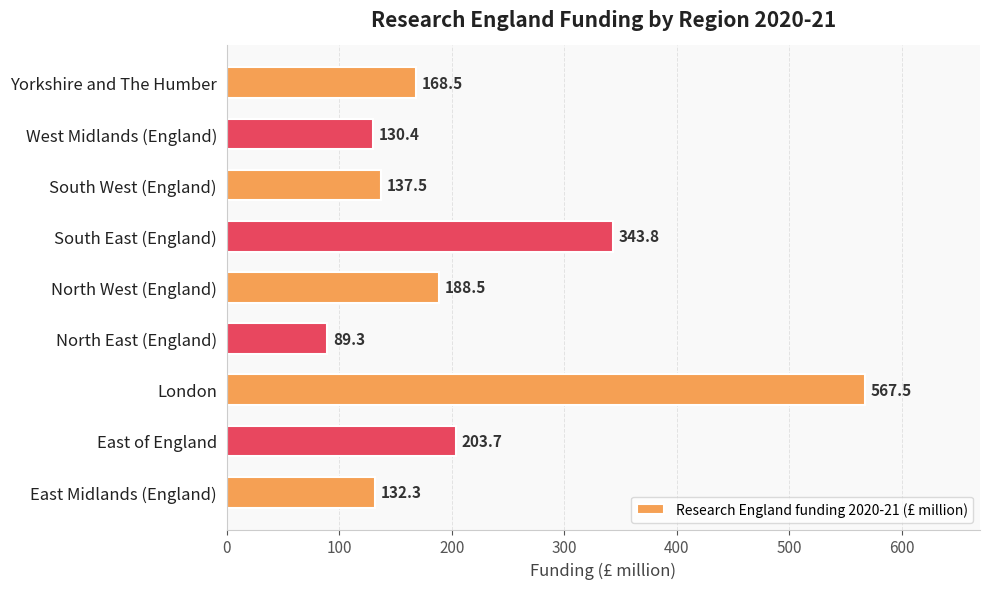

At which label is the value closest to 328?

South East (England)